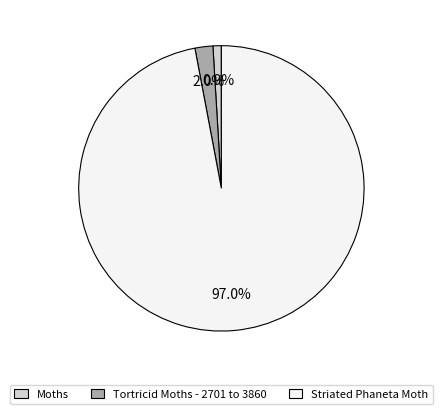

What is the smallest slice in the pie chart?

Moths